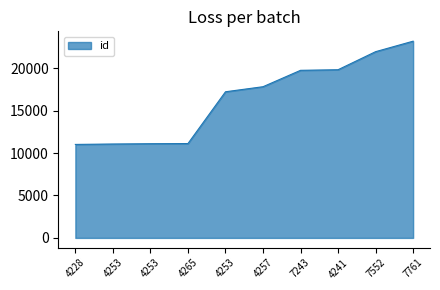

What is the difference between the maximum and minimum values?

12163